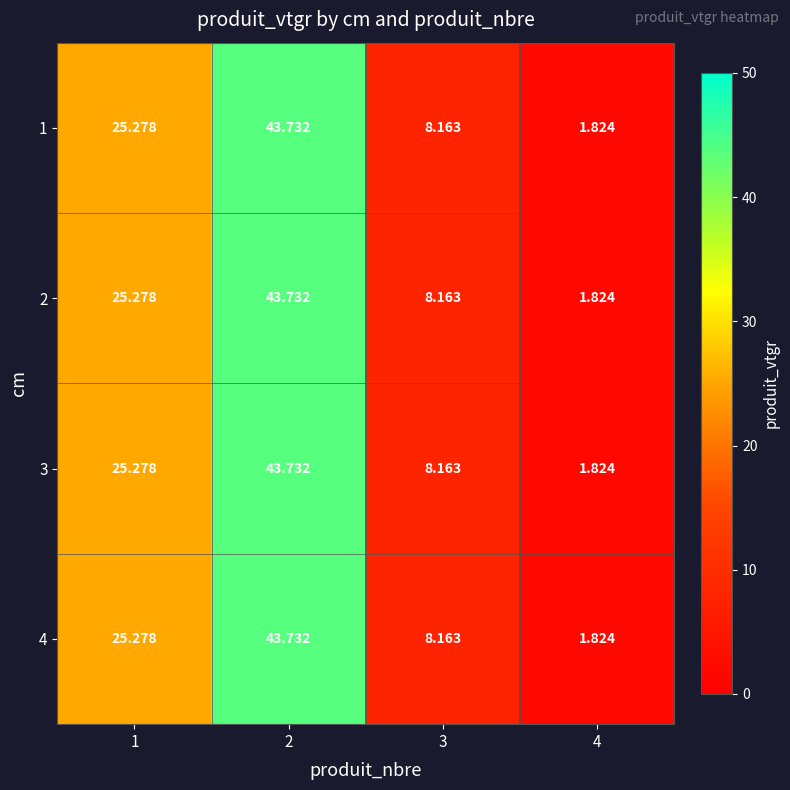

At how many categories does at least one series exceed 18?

2